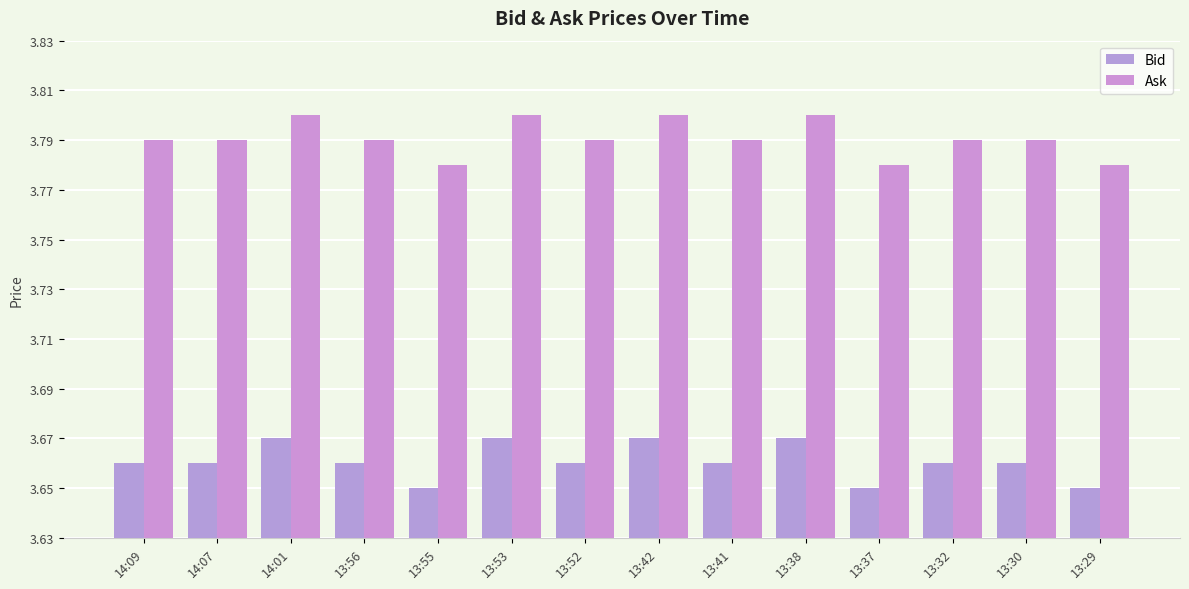

What are all the series names shown in the legend?

Bid, Ask